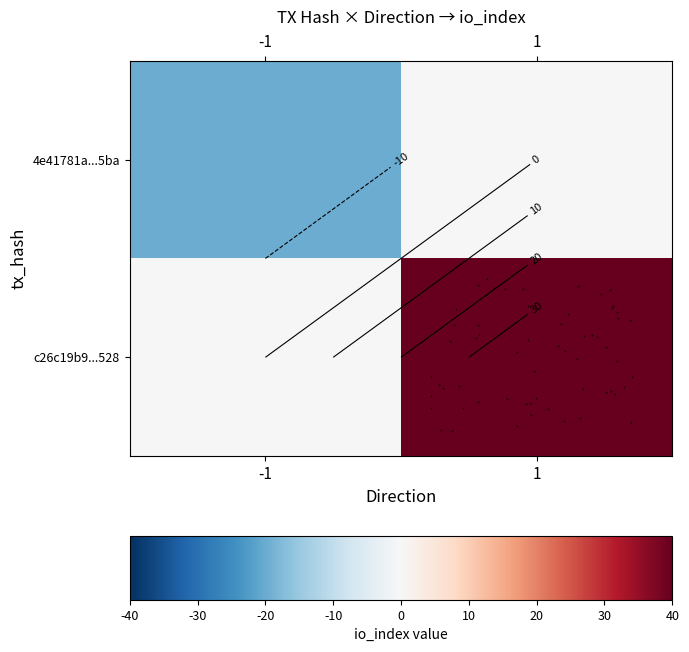

At which label does row_0 reach its peak?

1